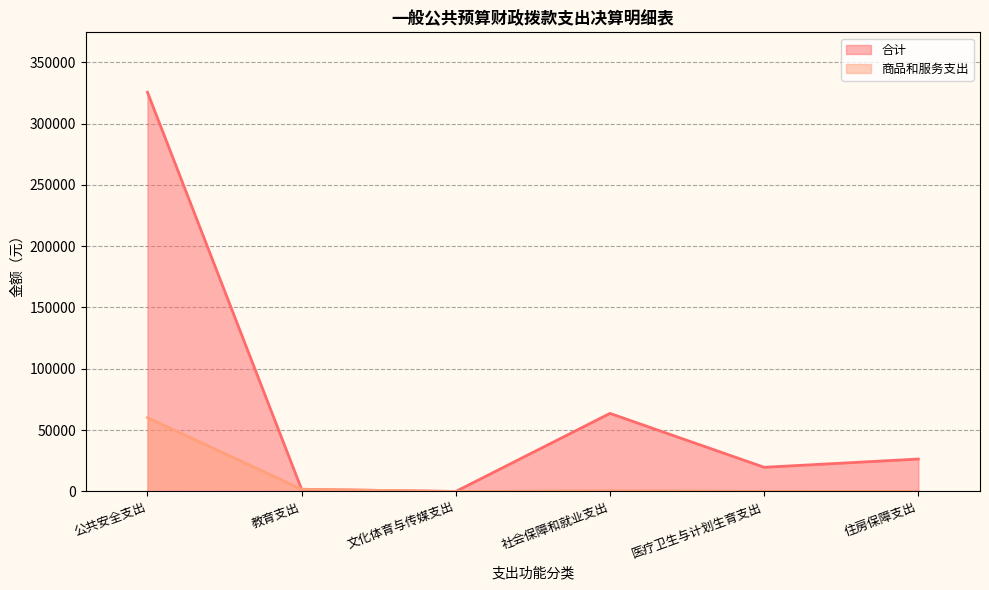

Reading left to right, extract all data points from this chart.

合计: 公共安全支出=325518.2	教育支出=1789.6	文化体育与传媒支出=10.0	社会保障和就业支出=63661.1	医疗卫生与计划生育支出=19715.0	住房保障支出=26450.7
商品和服务支出: 公共安全支出=60170.5	教育支出=1789.6	文化体育与传媒支出=10.0	社会保障和就业支出=655.9	医疗卫生与计划生育支出=170.3	住房保障支出=0.0